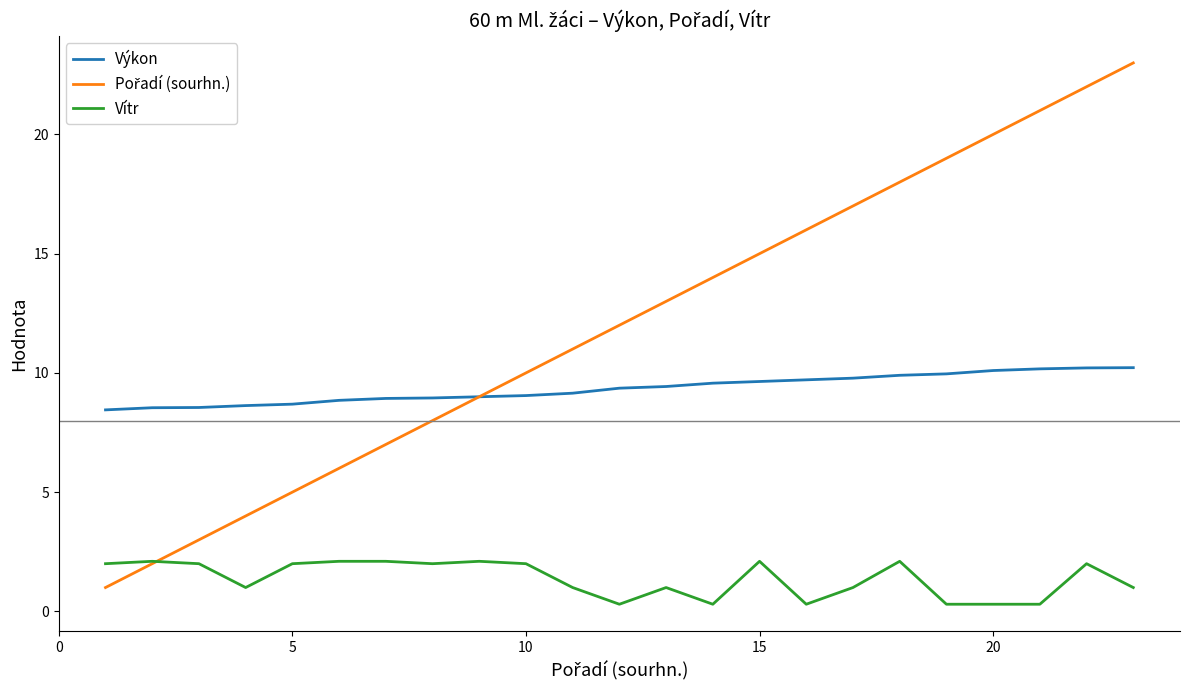

True or false: Výkon and Vítr intersect in this chart.

False